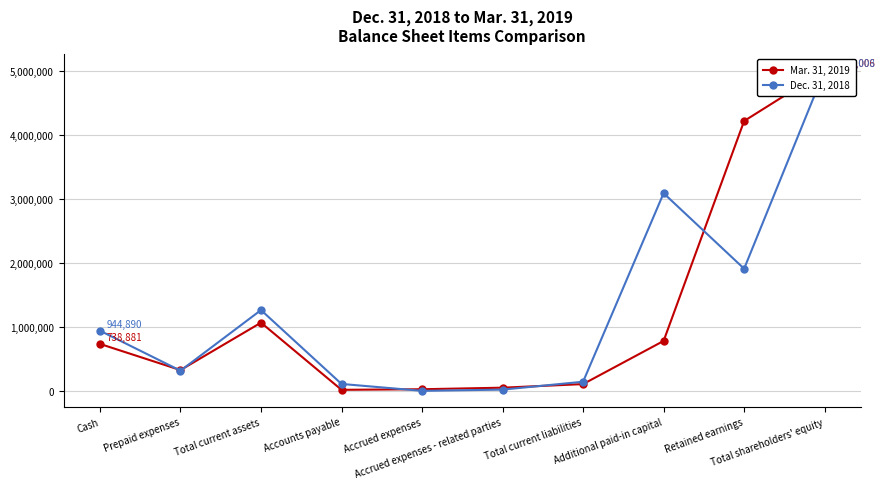

Which category has the lowest value across all series?

Accrued expenses